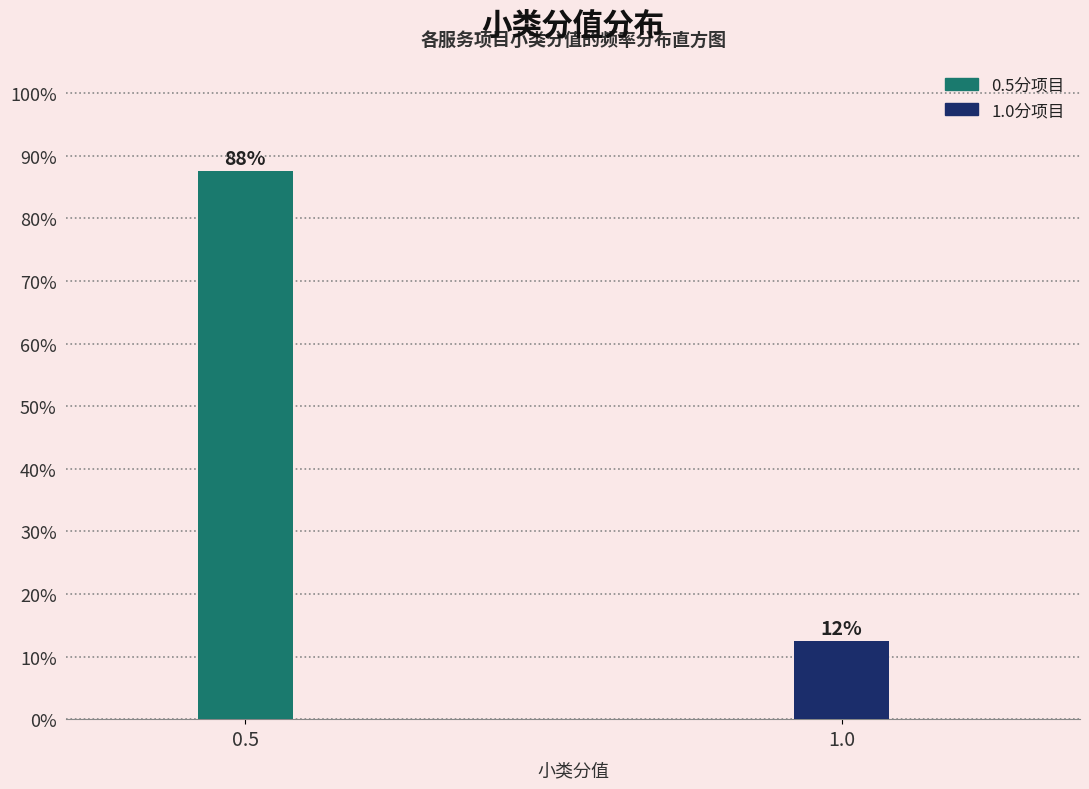

Does the chart contain any negative values?

No